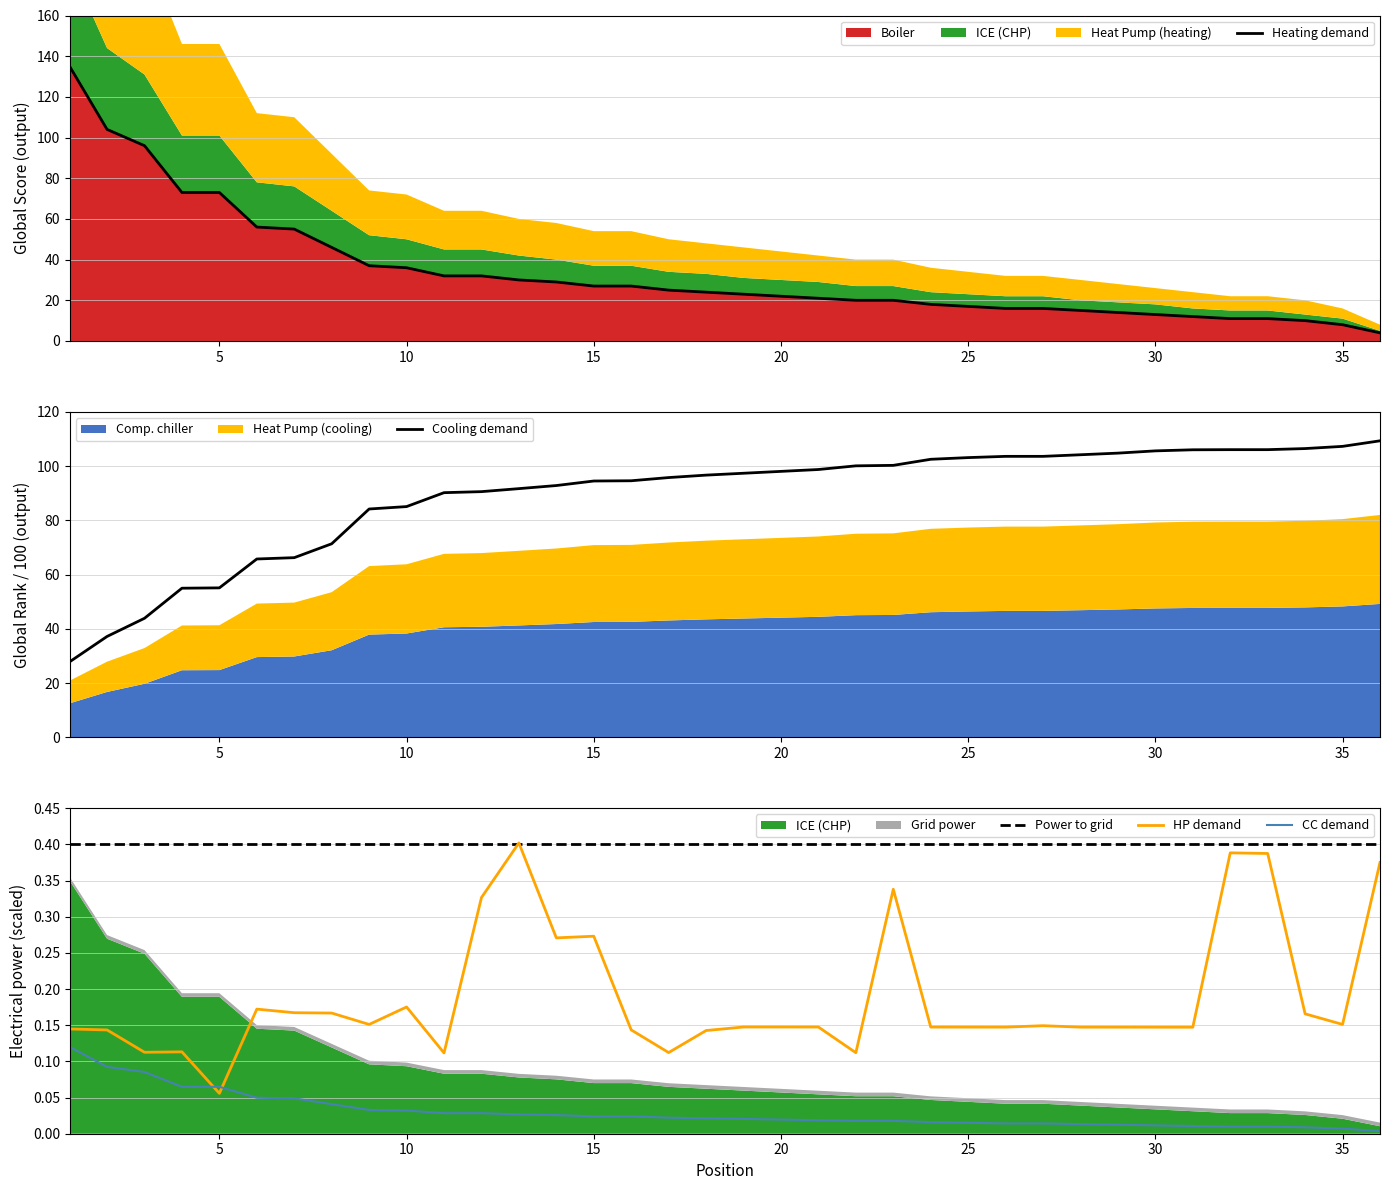

What is the minimum value for Cooling demand?

27.9